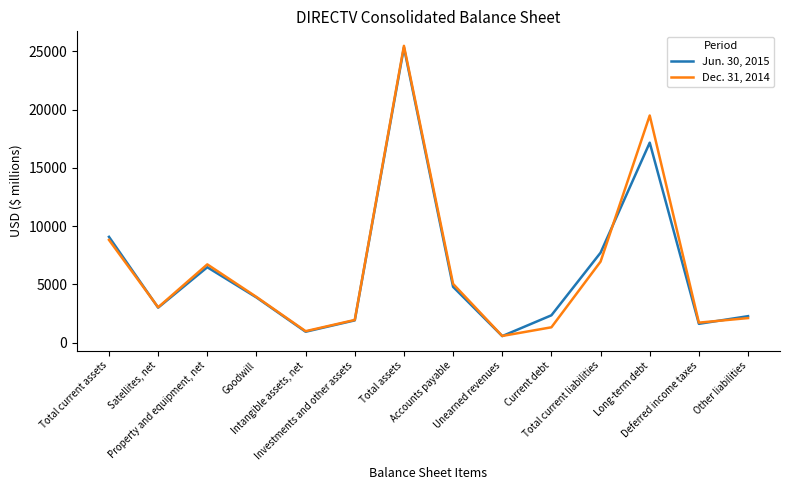

What is the minimum value shown in the chart?

572